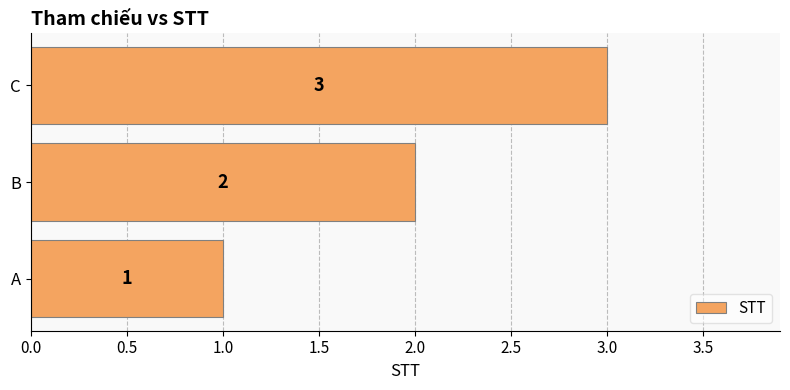

How many data points are less than 2?

1